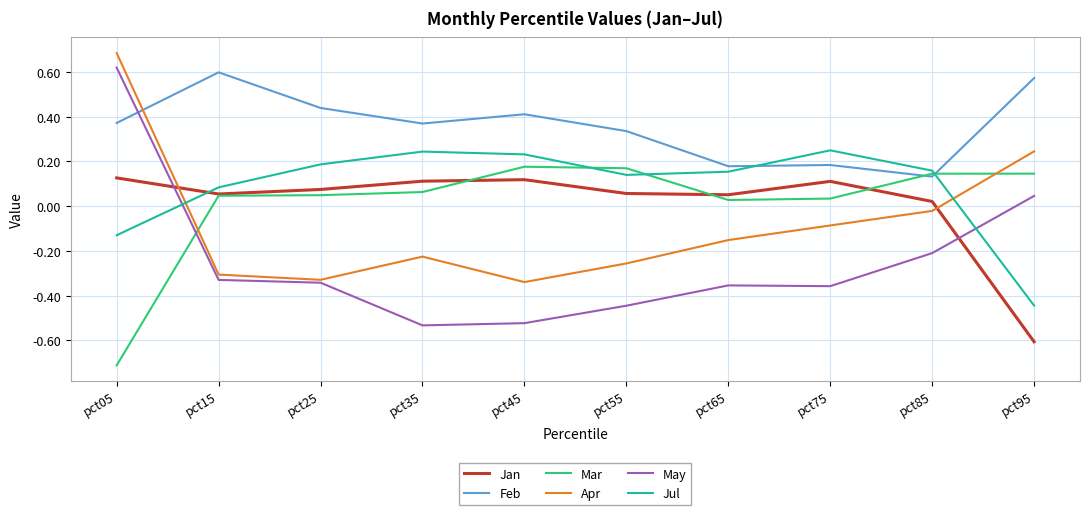

Which series has the largest total across all categories?

Feb